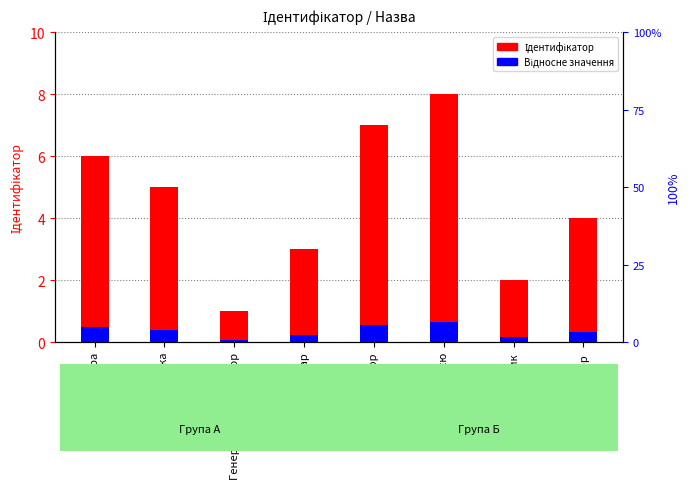

What is the sum of all Відносне значення values?

2.9